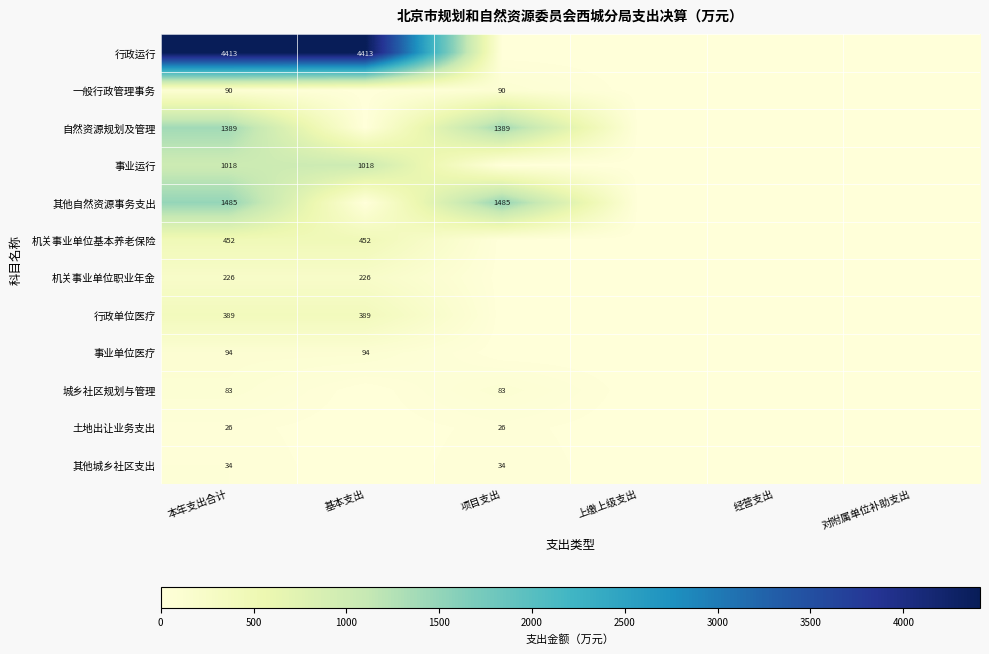

The 机关事业单位基本养老保险 series shows 690 at 基本支出. True or false?

False